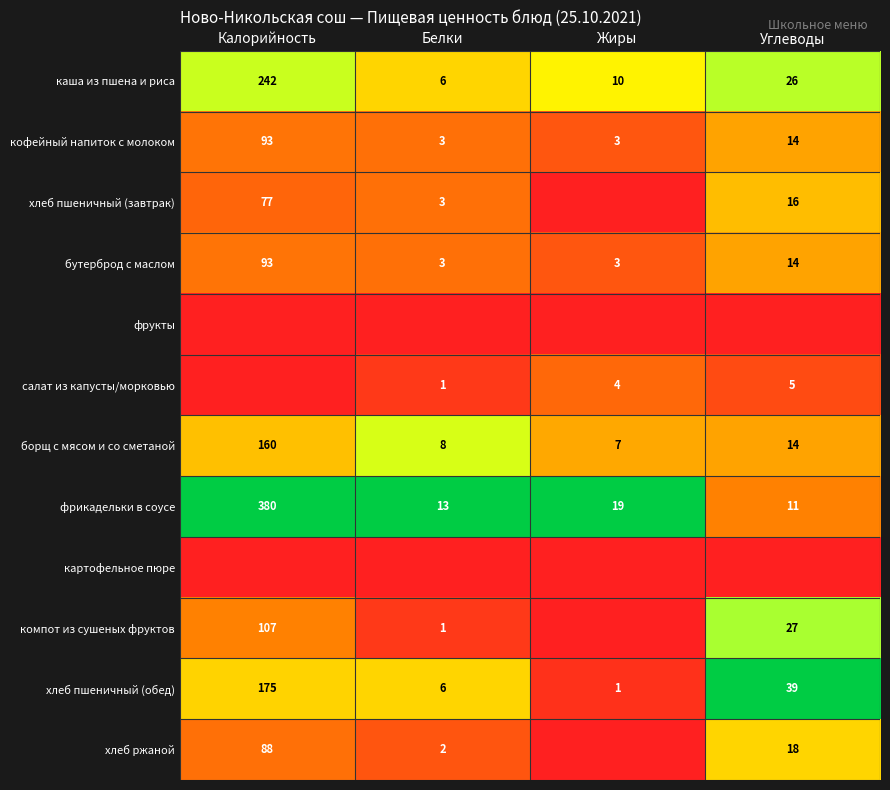

Is the value of хлеб пшеничный (завтрак) at Калорийность greater than the value of каша из пшена и риса at Углеводы?

Yes